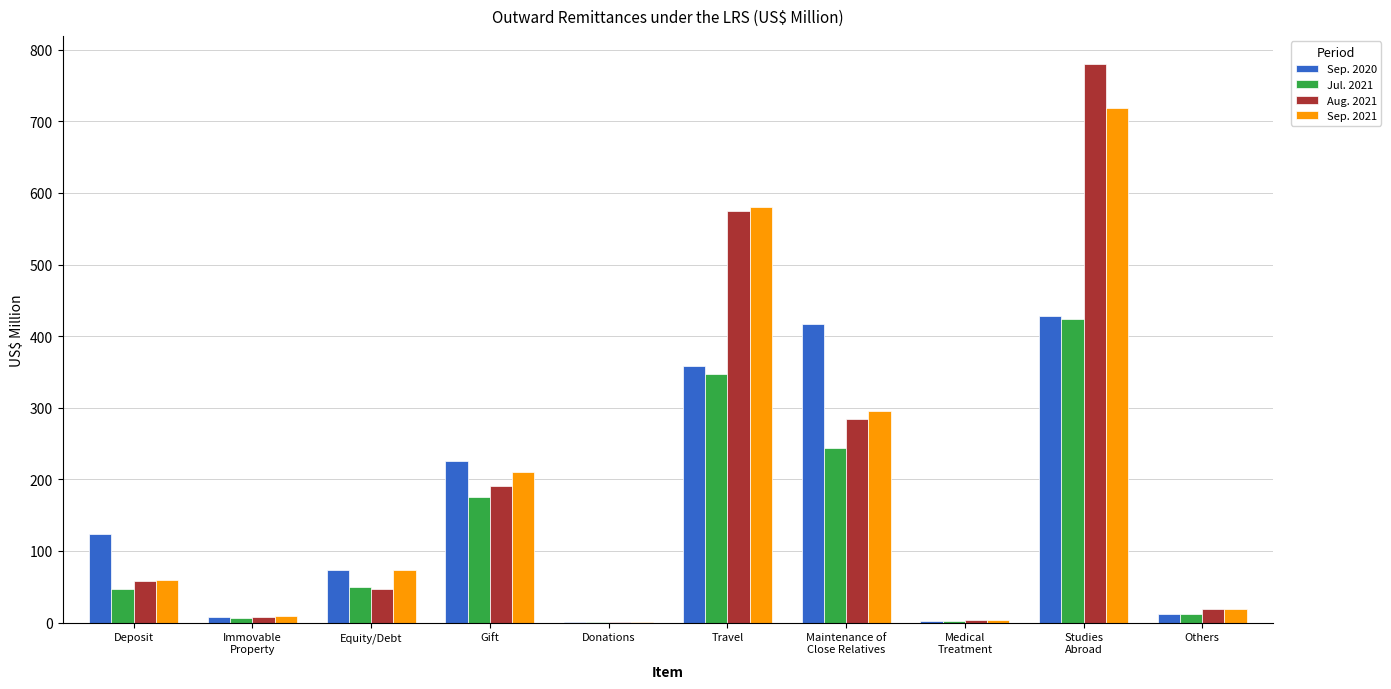

What is the total value across all series at Gift?

801.9